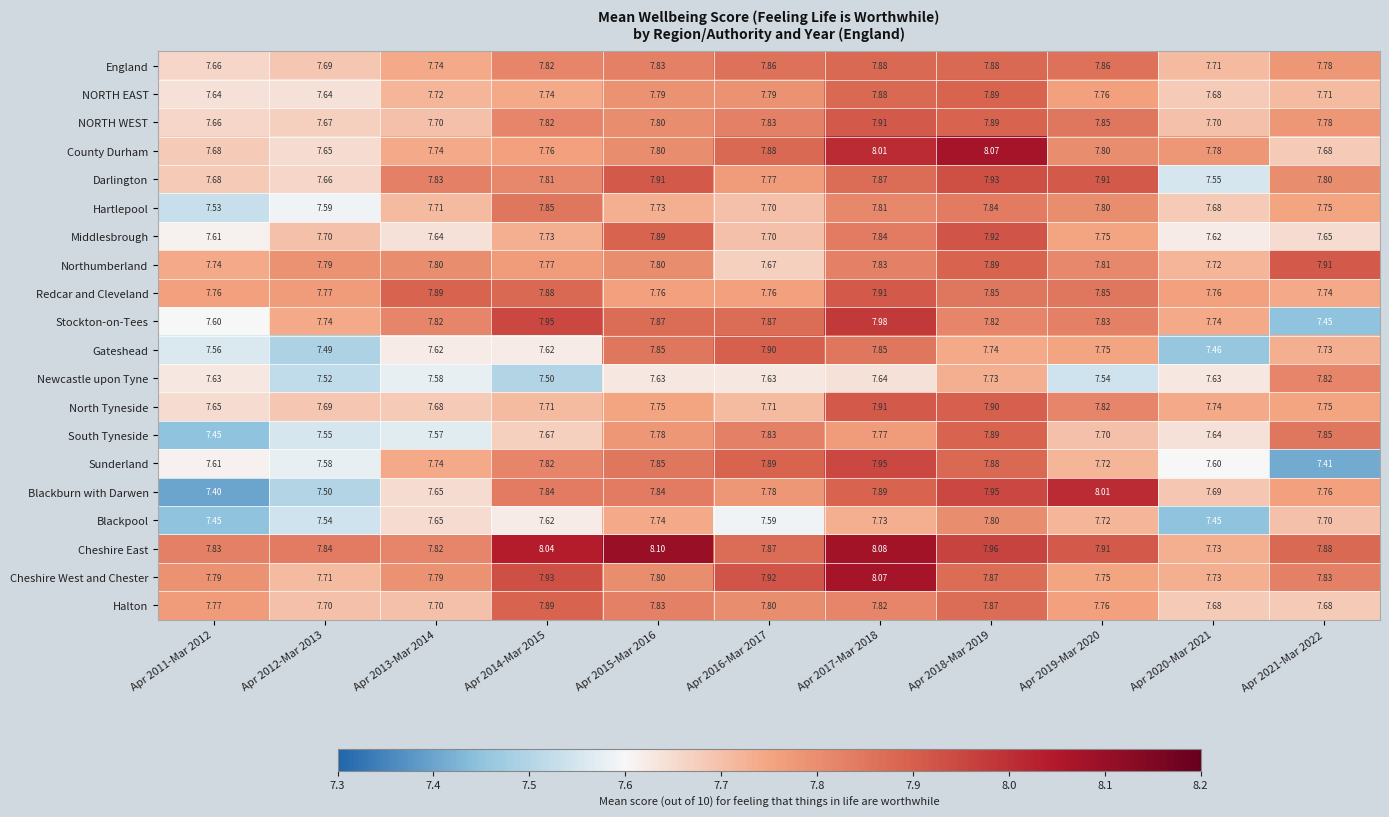

Which series has the largest range (max minus min)?

Blackburn with Darwen